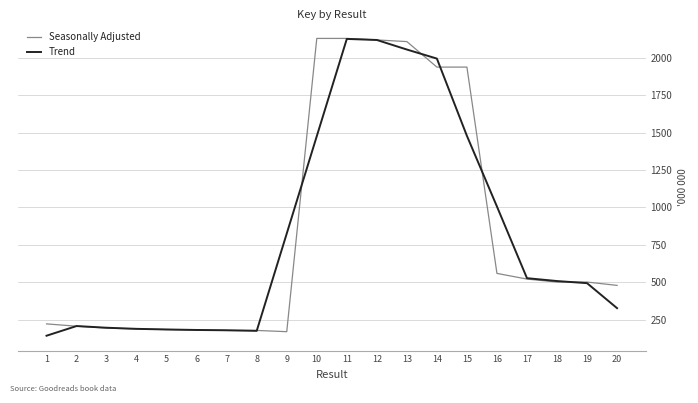

What is the sum of all Trend values?

16392.9